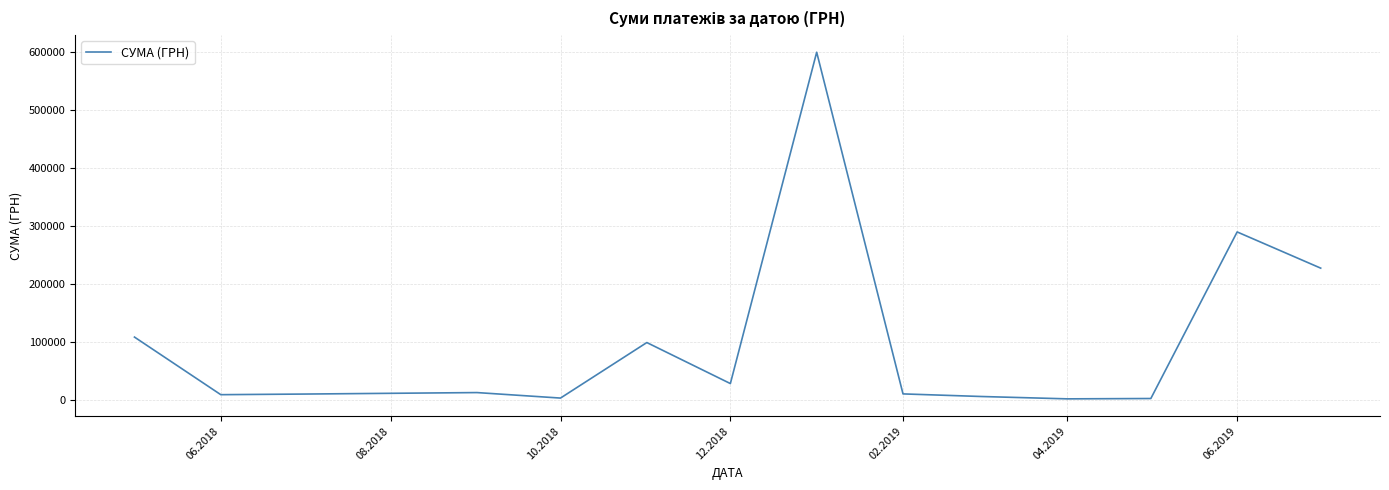

Does the chart have visible grid lines?

Yes